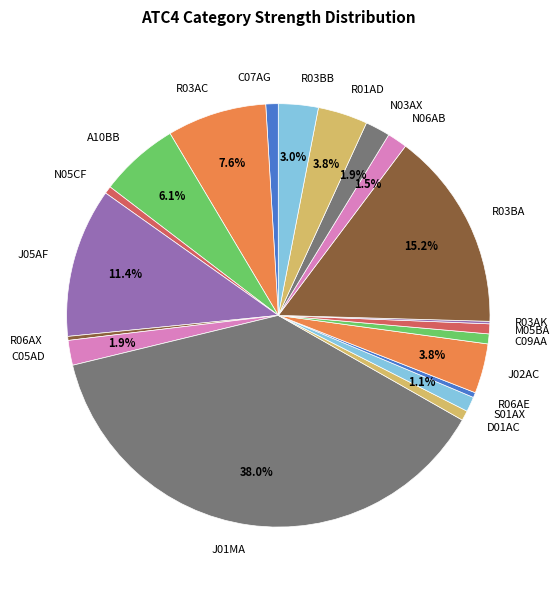

Is there a majority slice in this chart?

No